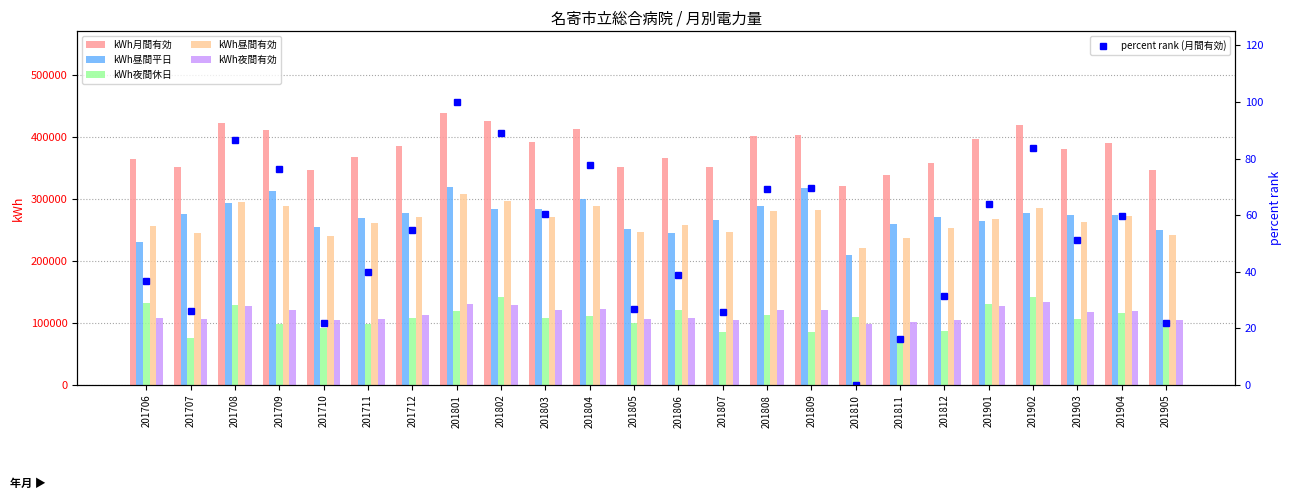

What is the sum of the kWh夜間休日 values at 201803 and 201810?

218808